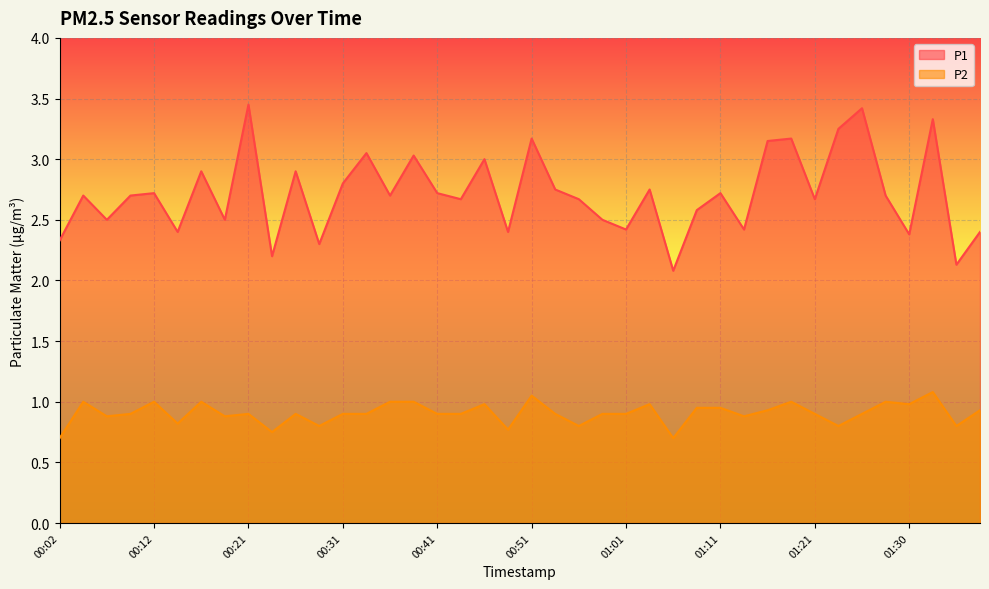

At how many categories does at least one series exceed 3?

9